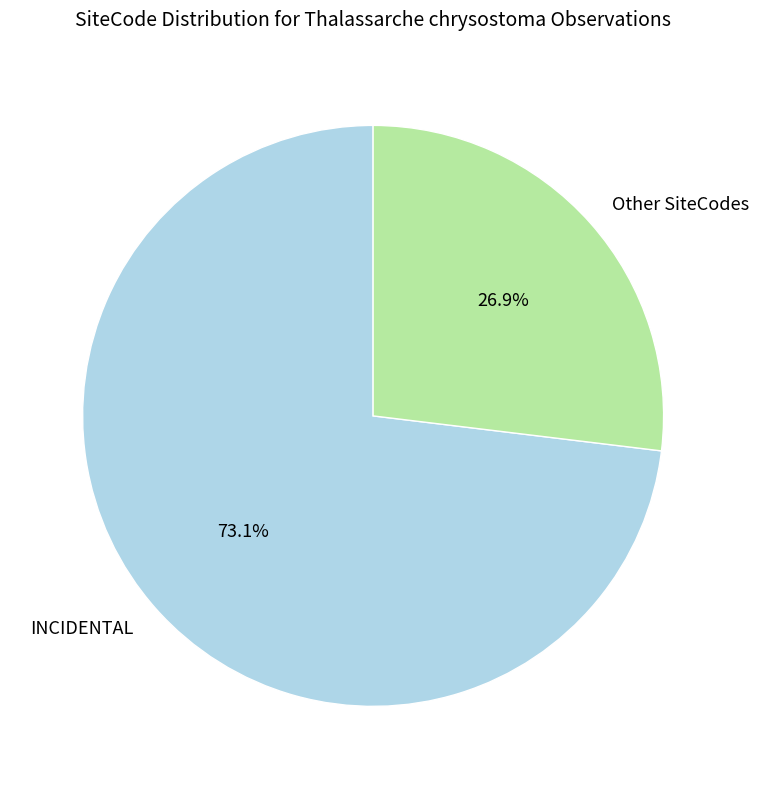

What is the ratio of the value at INCIDENTAL to the value at Other SiteCodes?

2.7